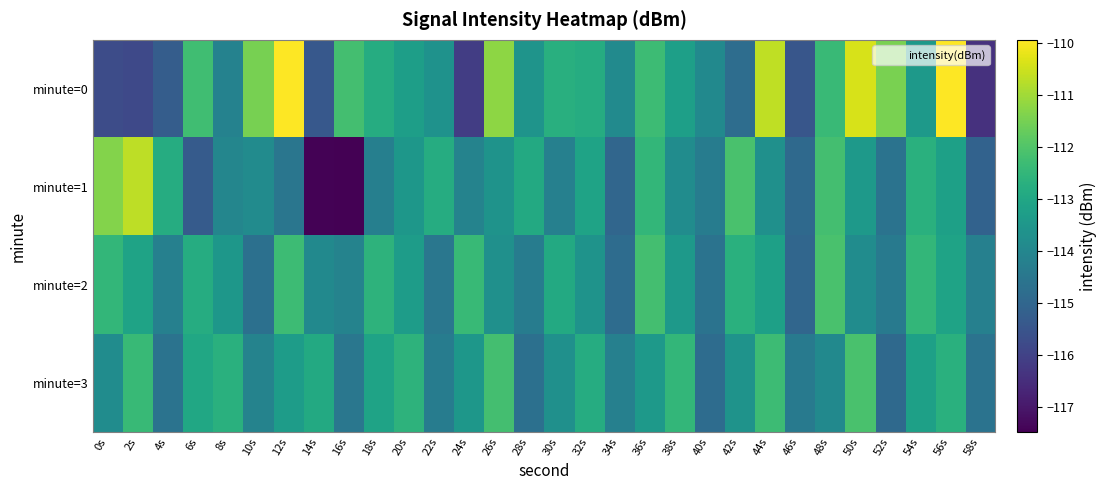

How many categories are shown in the chart?

30